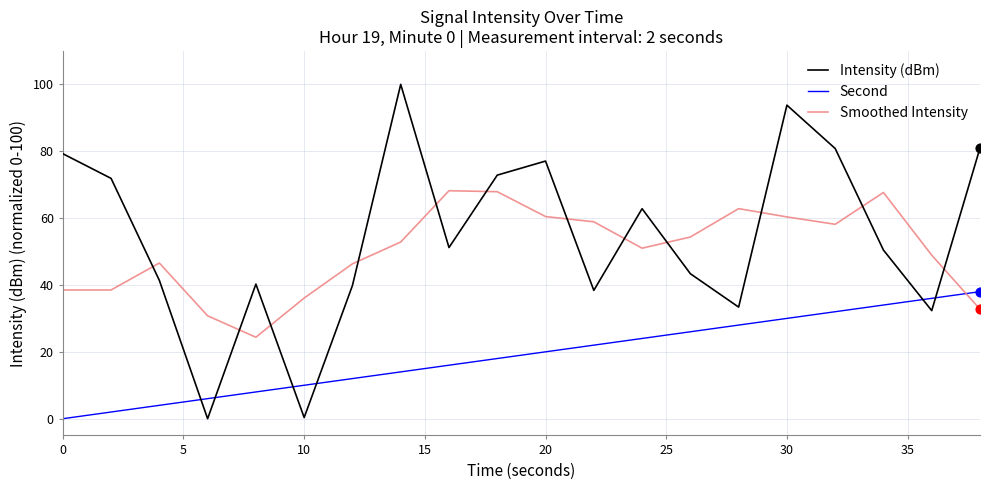

What is the difference between the maximum and minimum values in the Second series?

38.0